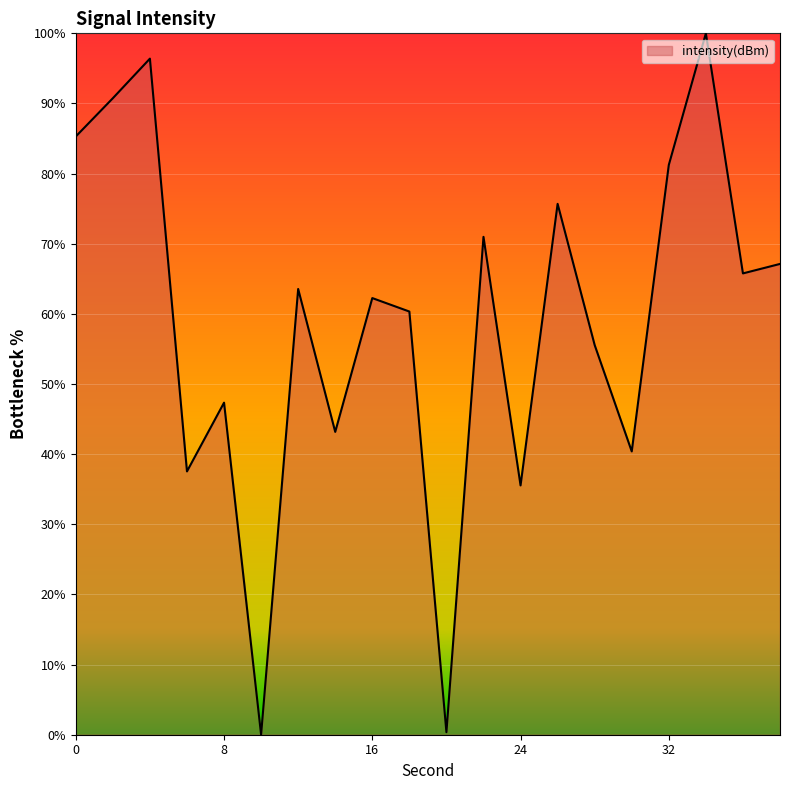

How many interior local peaks (higher than both neighbors) does the data have?

7